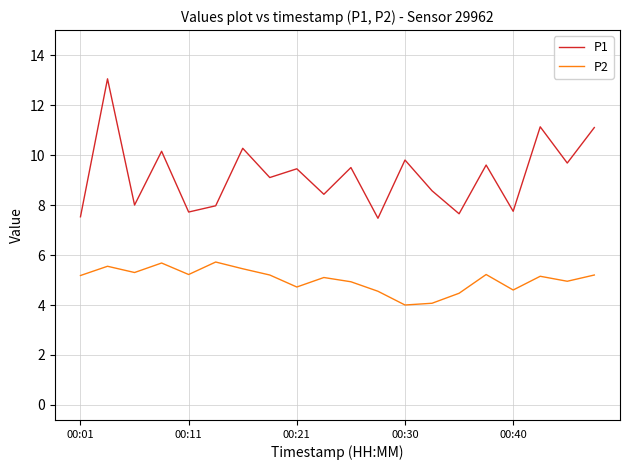

At how many categories does at least one series exceed 11?

3